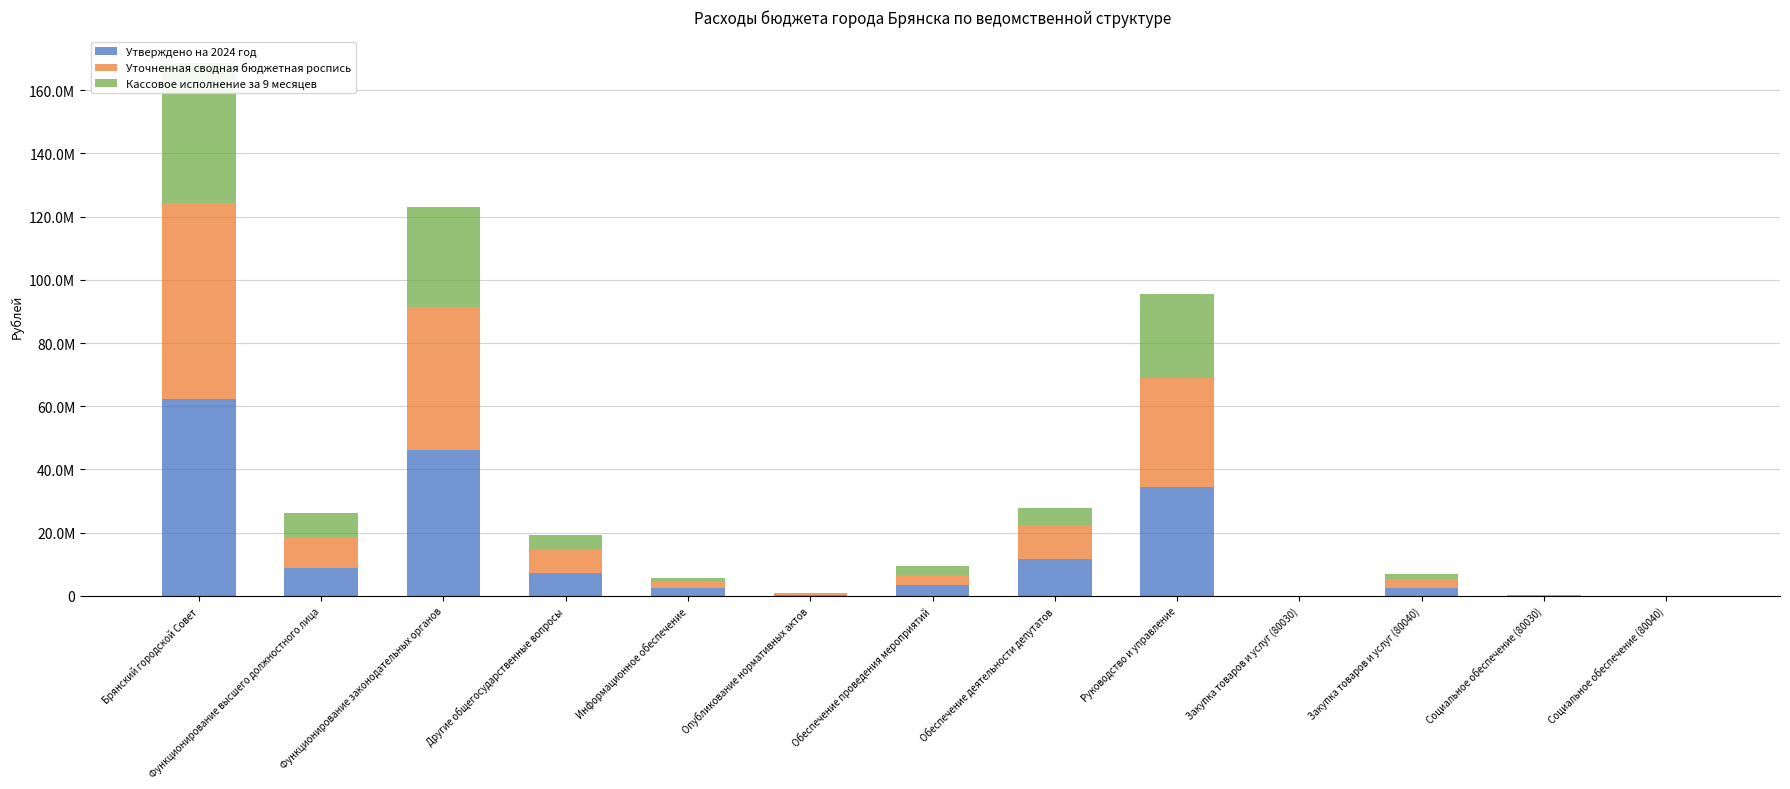

What is the difference between the Кассовое исполнение за 9 месяцев values at Функционирование высшего должностного лица and Обеспечение проведения мероприятий?

4839206.1